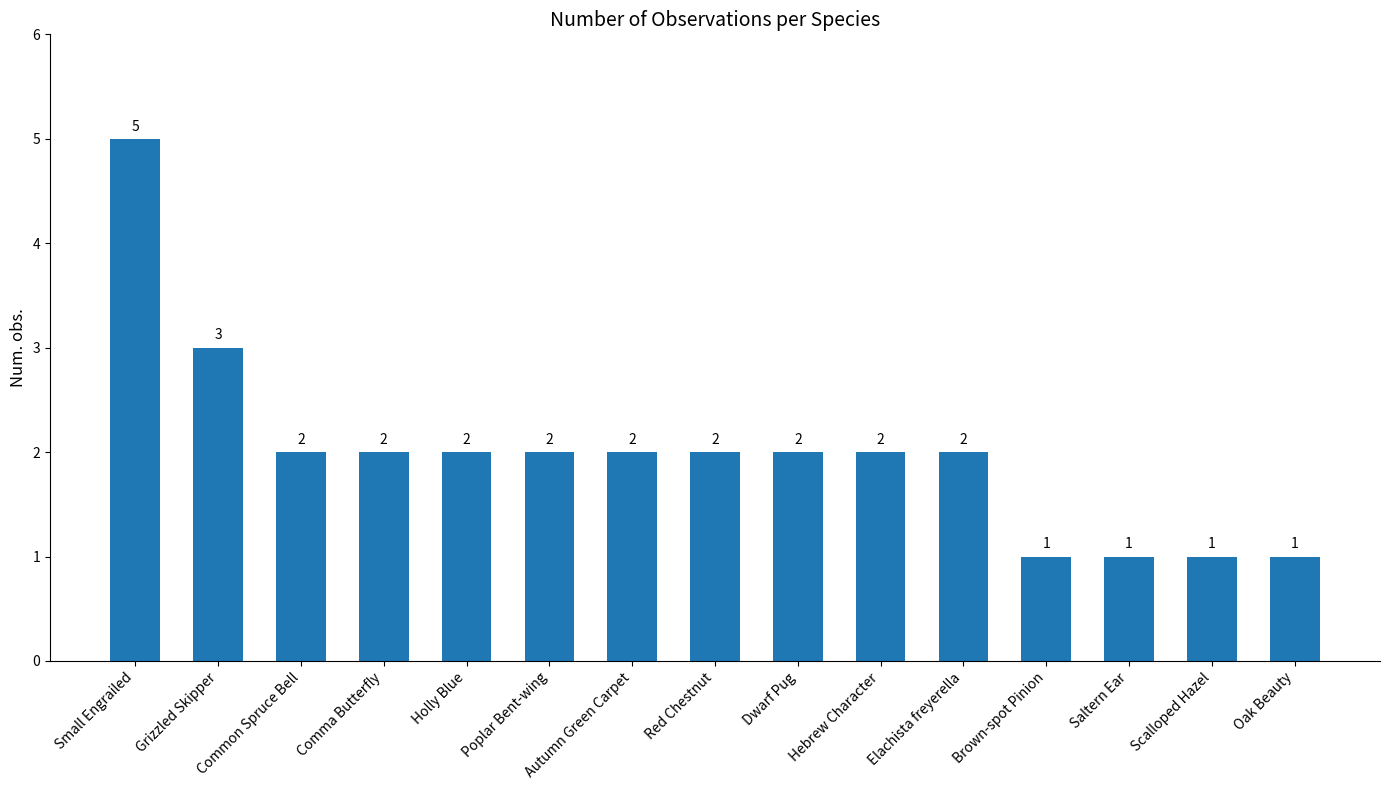

What is the greatest value displayed?

5